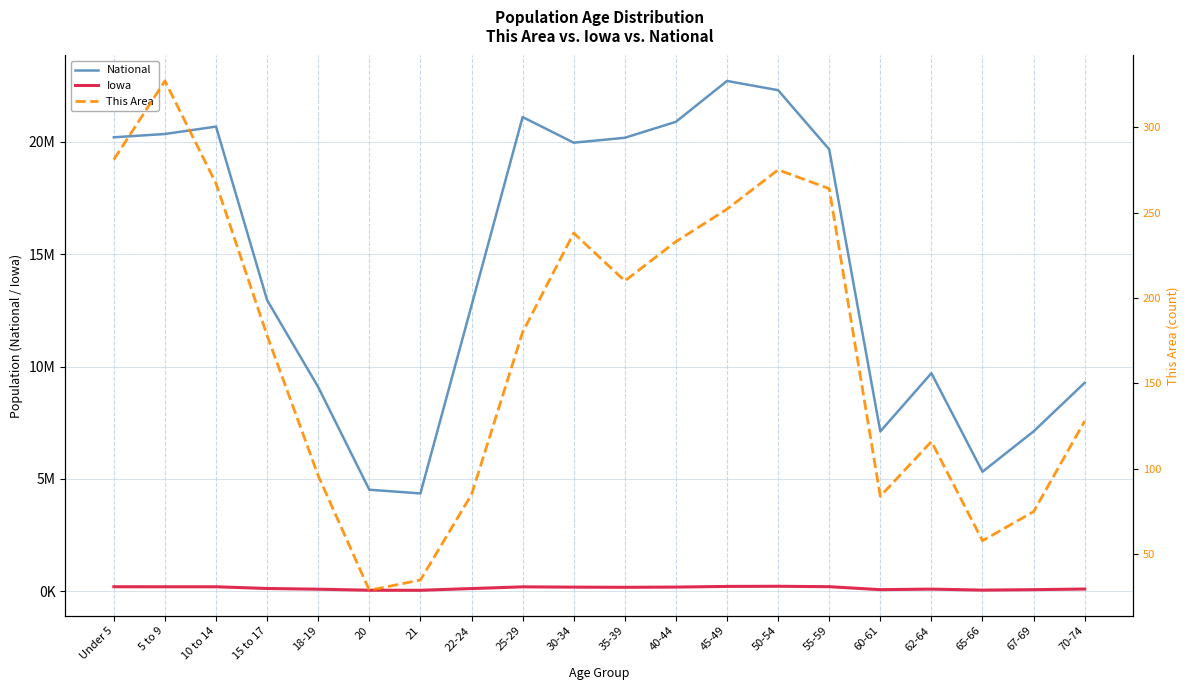

Which has a higher value, 67-69 or 21?

67-69